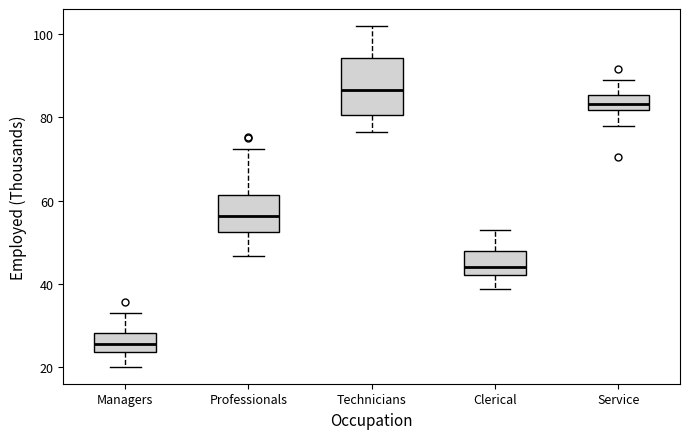

Which box has the highest median line?

Technicians